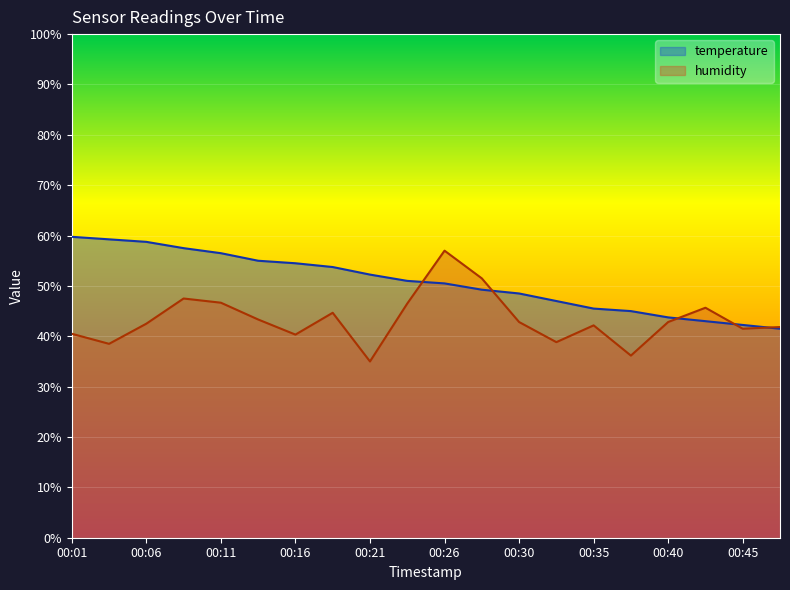

How many lines are shown in the chart?

2